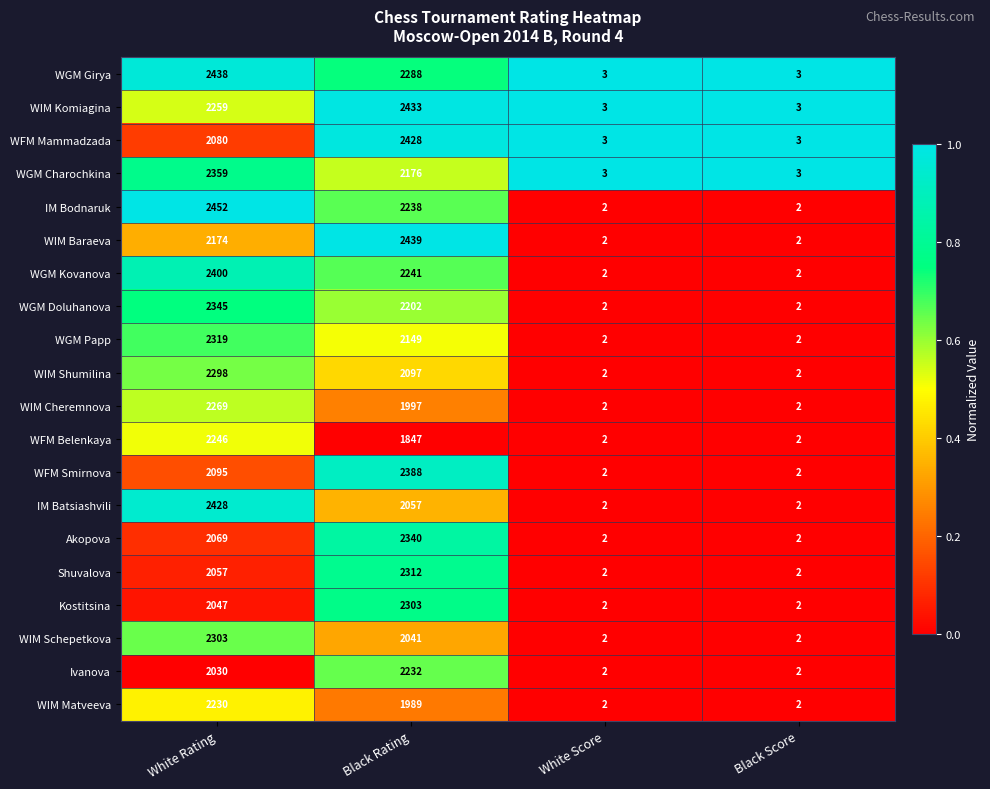

Which series has the largest total across all categories?

WGM Girya